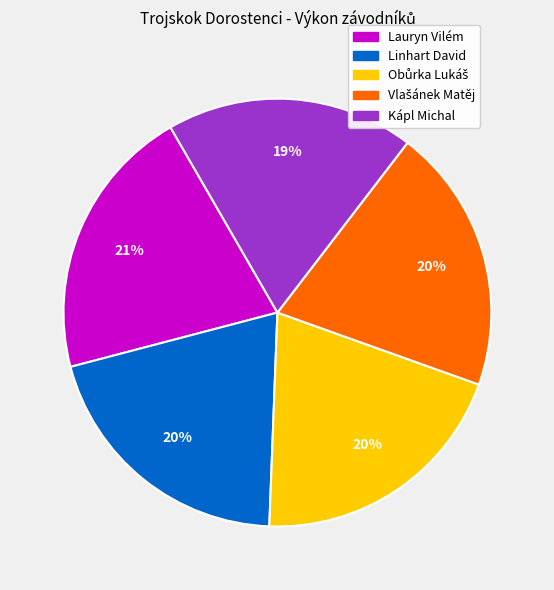

Does any single category account for the majority?

No